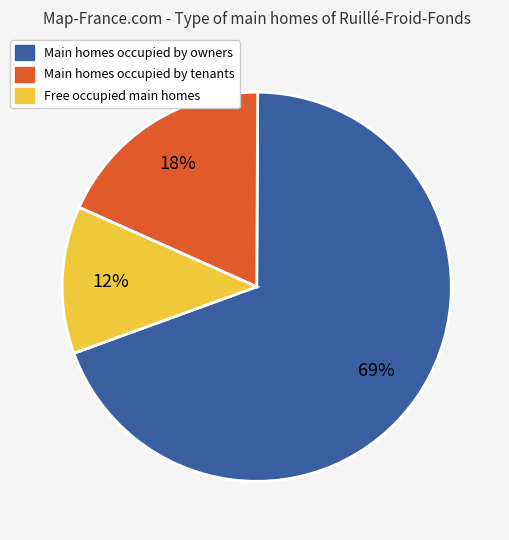

Count the number of slices in the pie.

3